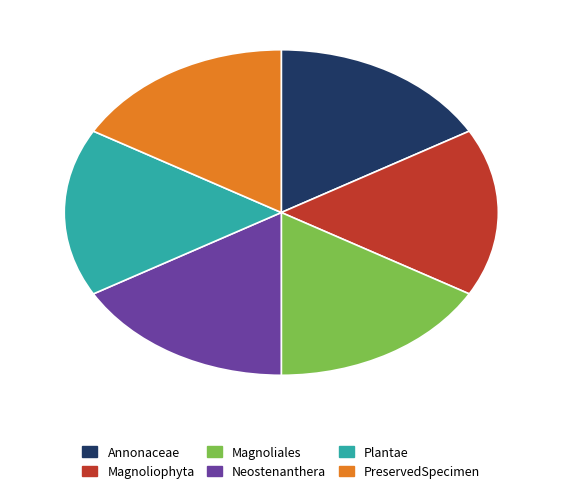

Is it true that PreservedSpecimen is 17% of the pie?

True